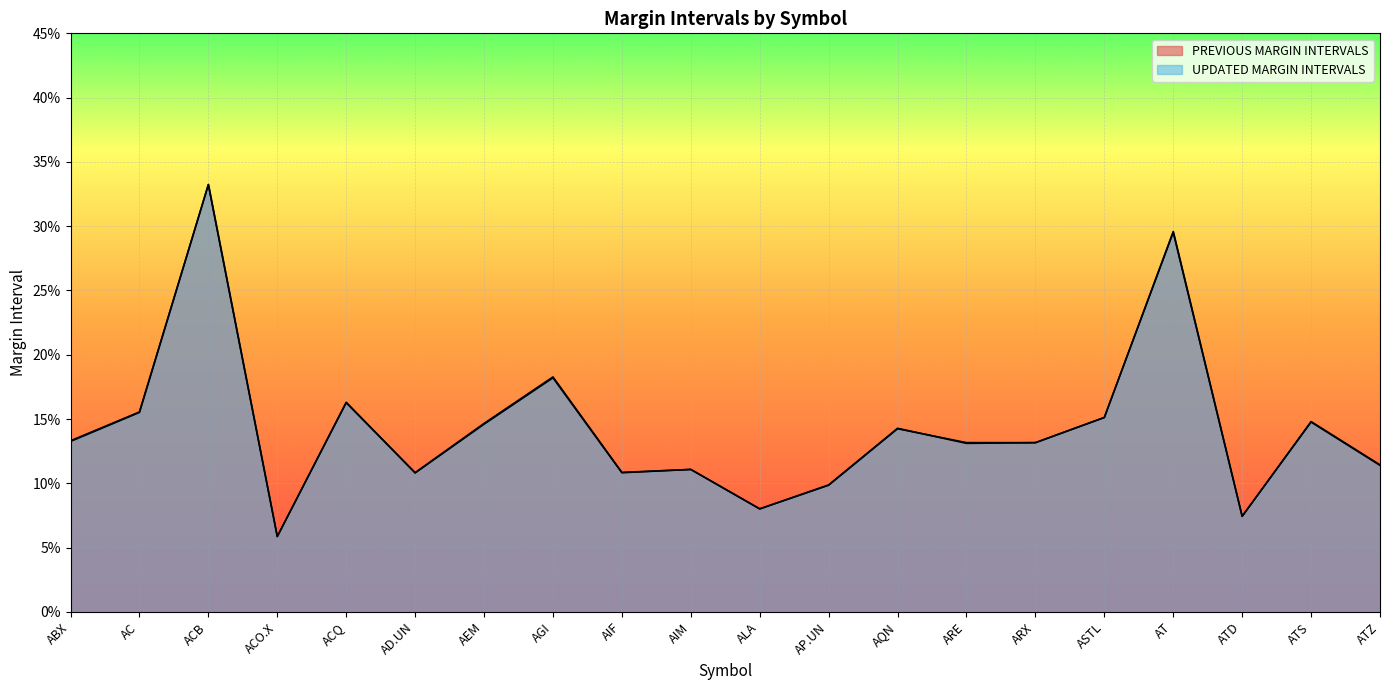

How many distinct data groups are displayed?

2